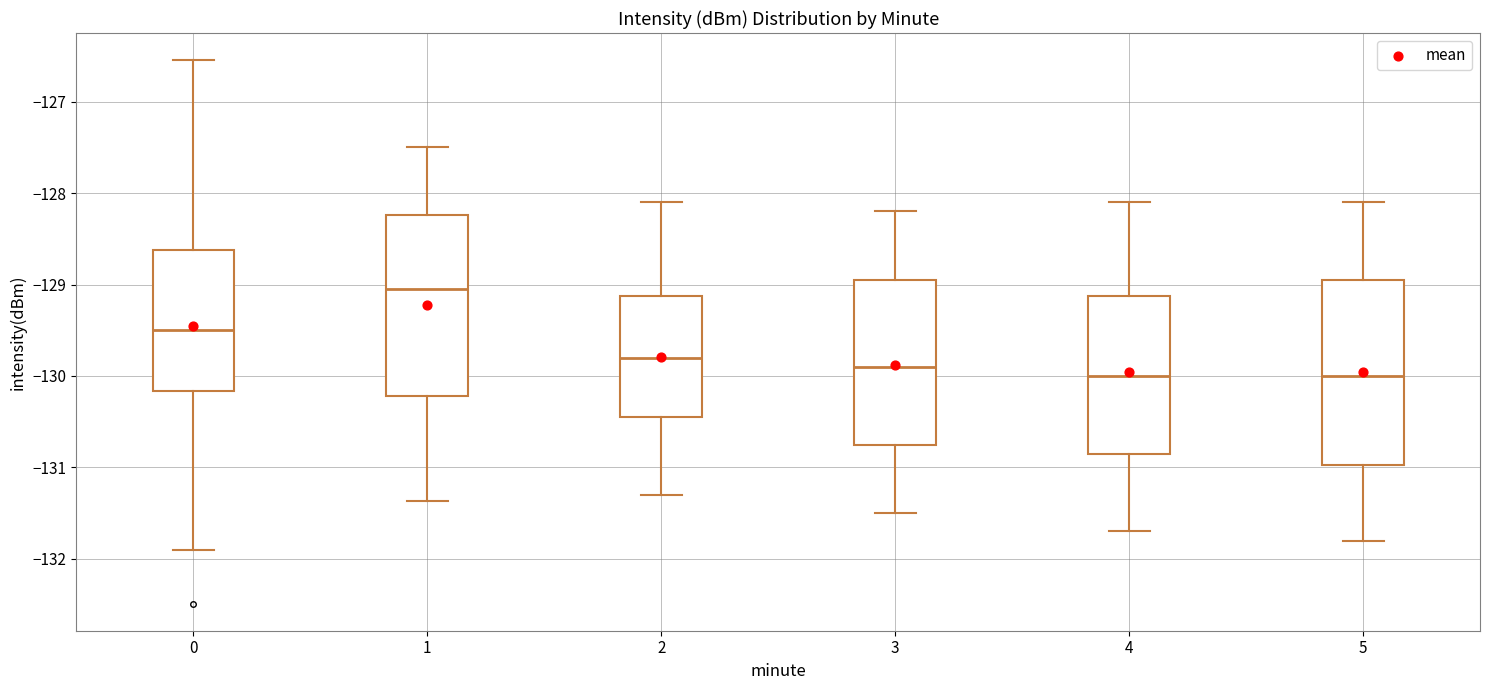

Where is the upper edge of the box at x = 2 on the y-axis? The values are not printed on the chart, so give them approximately, as read against the axis.

-129.1